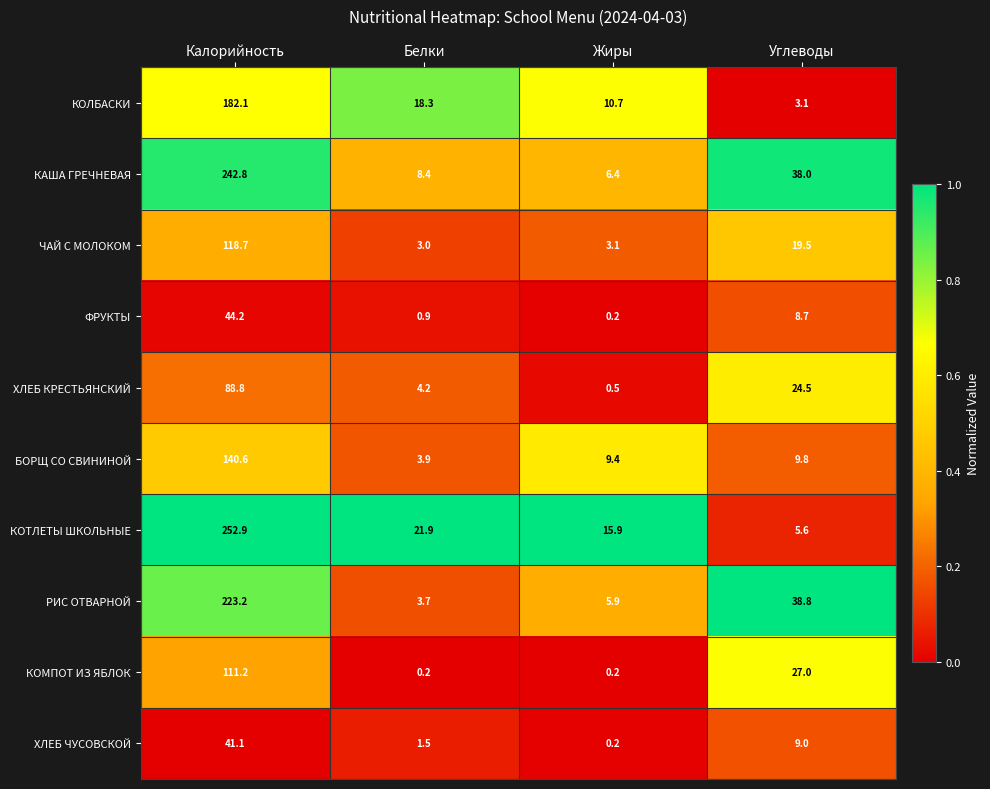

Where is ЧАЙ С МОЛОКОМ nearest to the value 60?

Углеводы